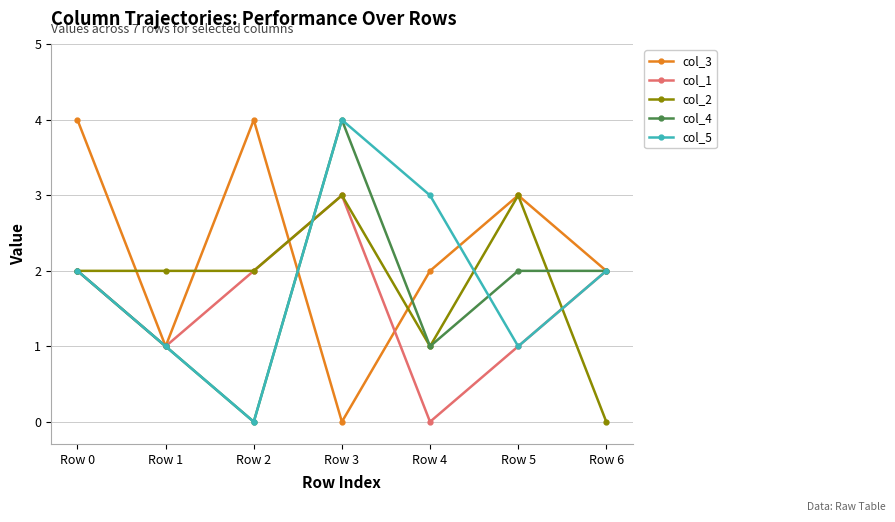

True or false: col_2 and col_3 intersect in this chart.

True